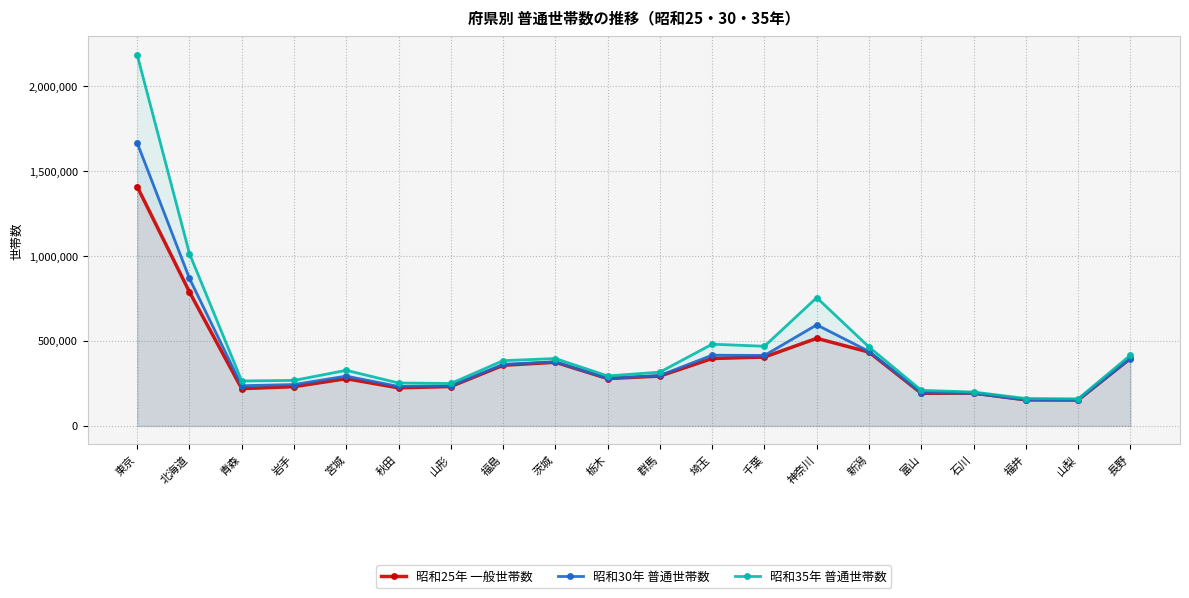

How many distinct data groups are displayed?

3